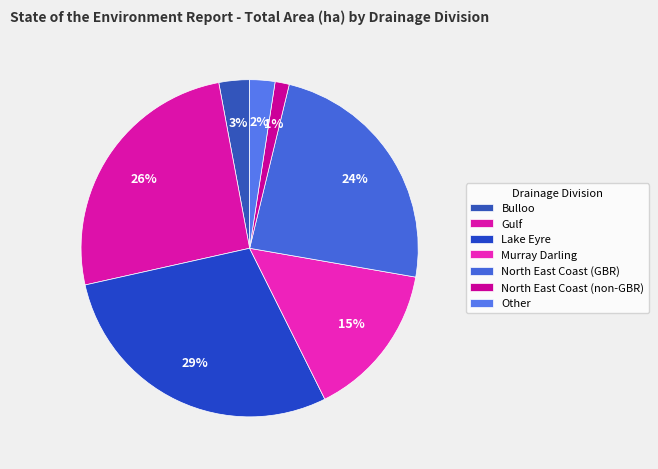

To the nearest percent, what is the difference between the largest and smallest slice percentages?

28%